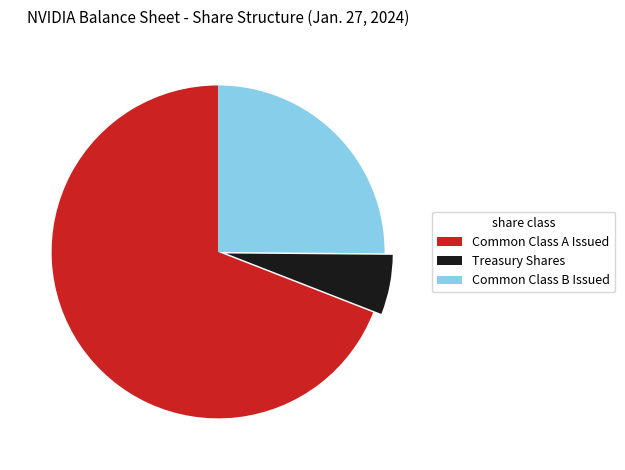

What is the smallest slice in the pie chart?

Treasury Shares